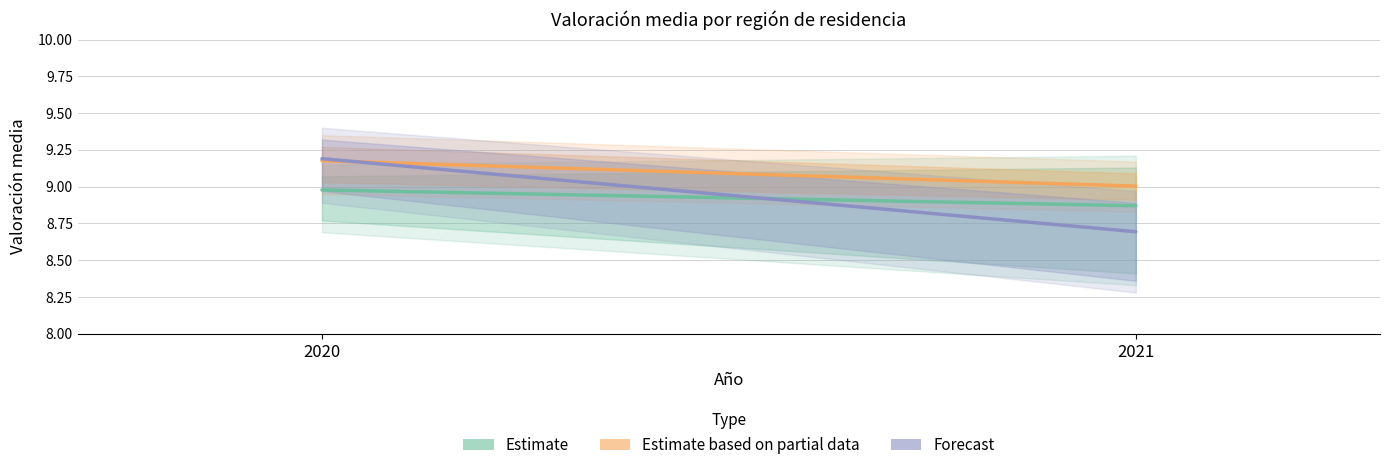

What is the sum of all Estimate values?

17.8